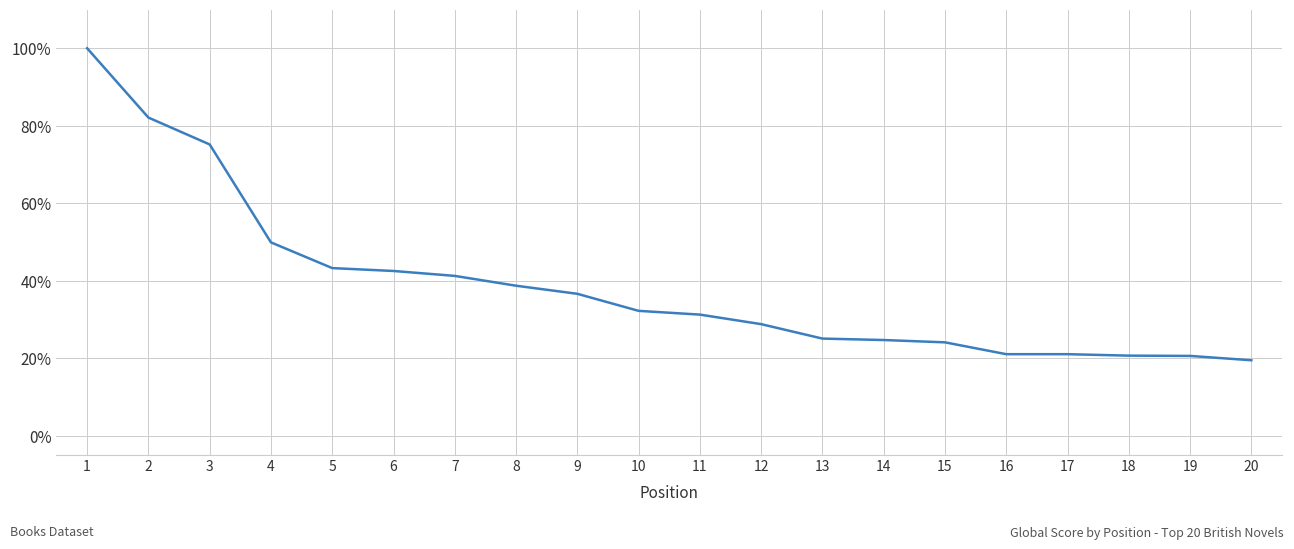

At which label is the value closest to 59?

4